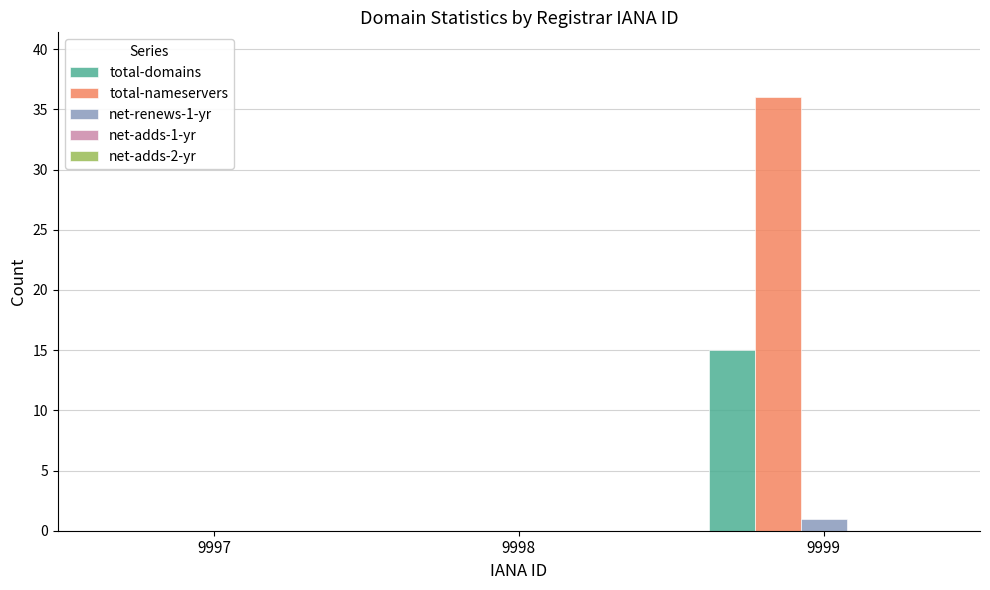

Between 9998 and 9999, which series saw the biggest shift?

total-nameservers